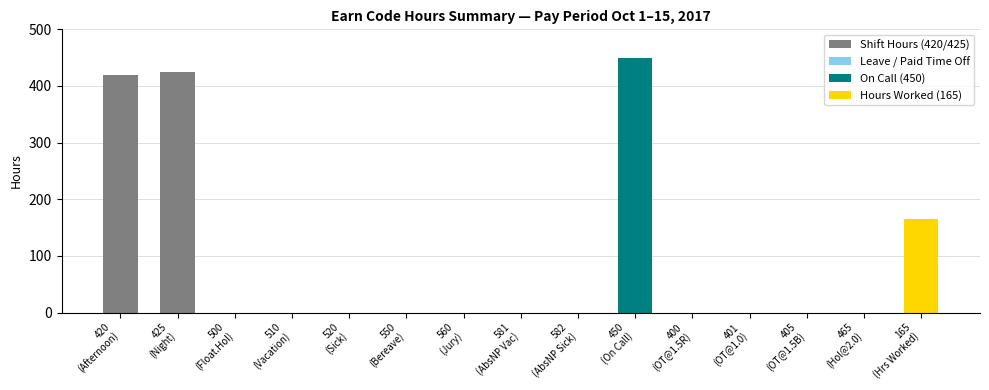

What is the sum of all values?

1460